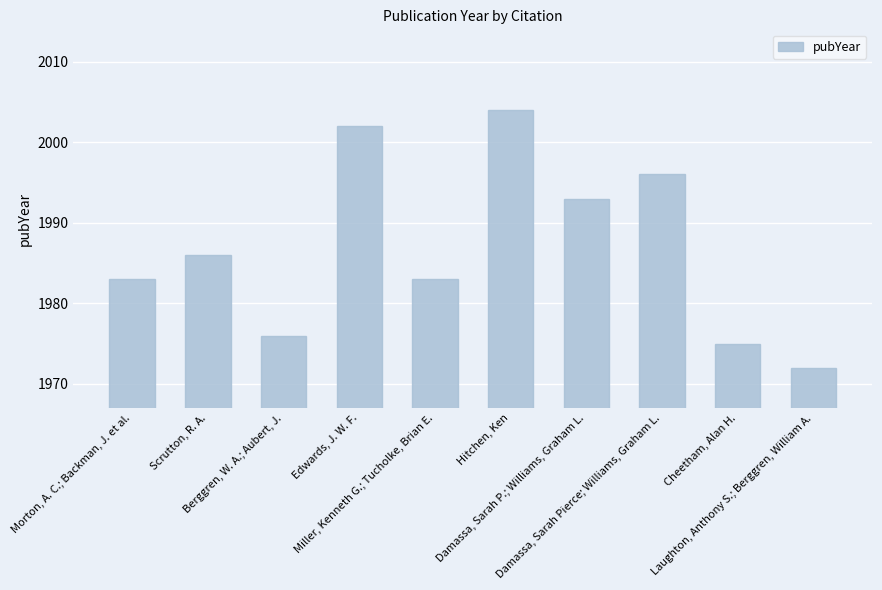

Reading right to left, extract all data points from this chart.

Laughton, Anthony S.; Berggren, William A.=1972	Cheetham, Alan H.=1975	Damassa, Sarah Pierce; Williams, Graham L.=1996	Damassa, Sarah P.; Williams, Graham L.=1993	Hitchen, Ken=2004	Miller, Kenneth G.; Tucholke, Brian E.=1983	Edwards, J. W. F.=2002	Berggren, W. A.; Aubert, J.=1976	Scrutton, R. A.=1986	Morton, A. C.; Backman, J. et al.=1983